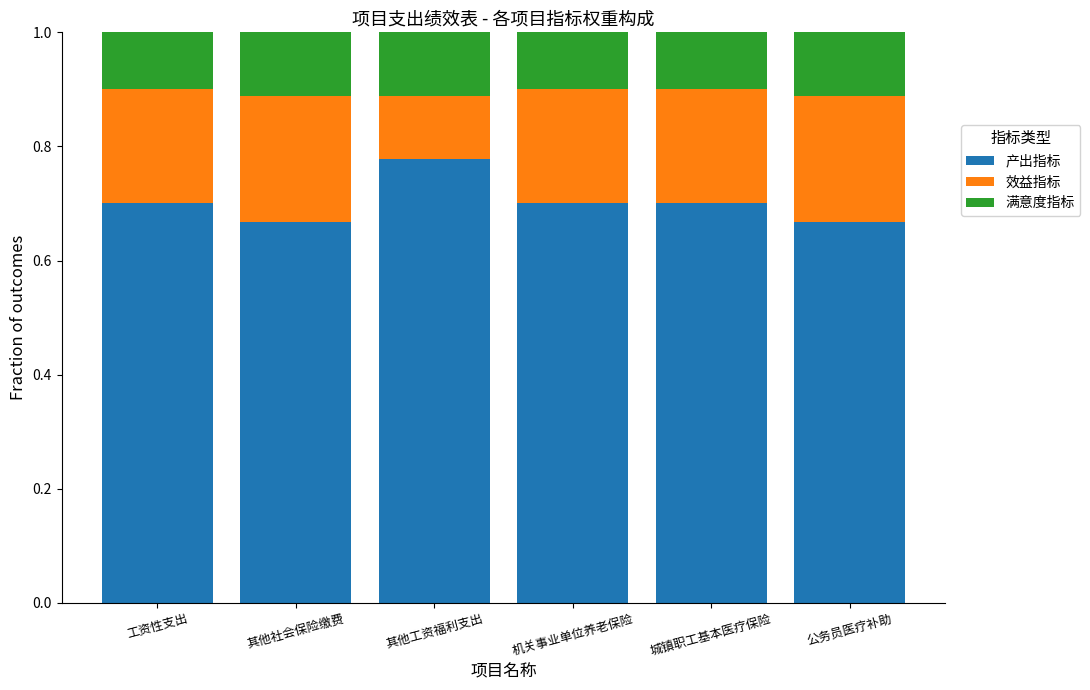

The value of 产出指标 at 城镇职工基本医疗保险 is 1.0. True or false?

False